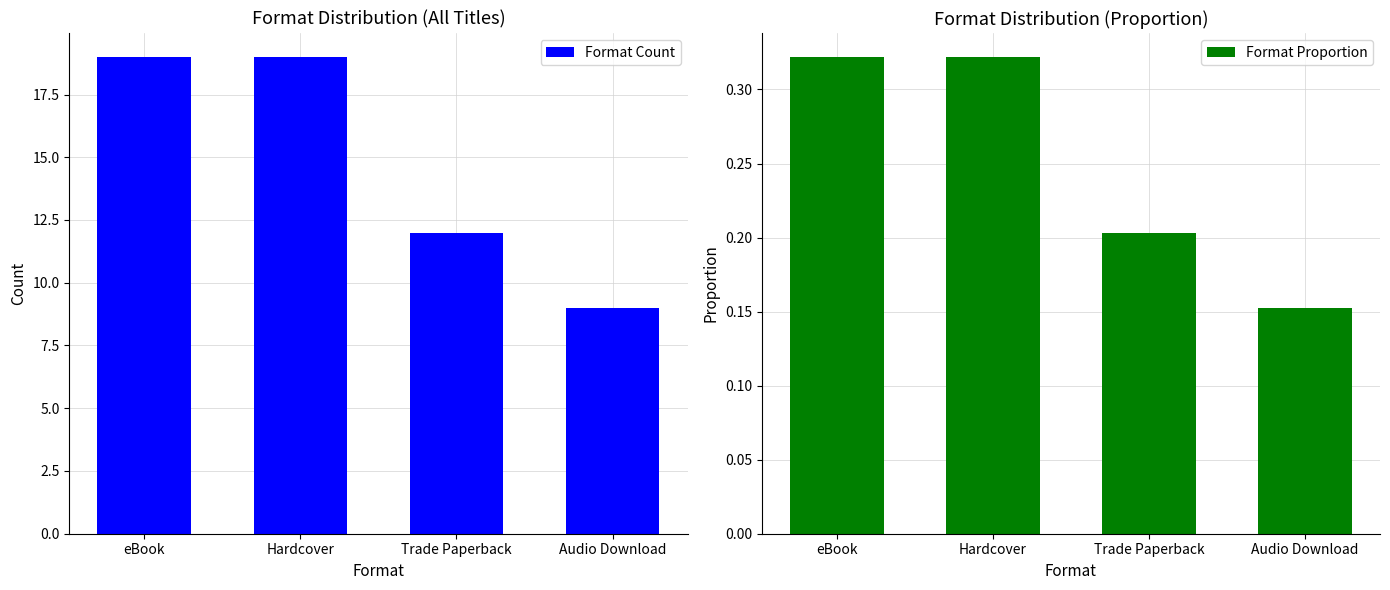

Which series has the largest total across all categories?

Format Count